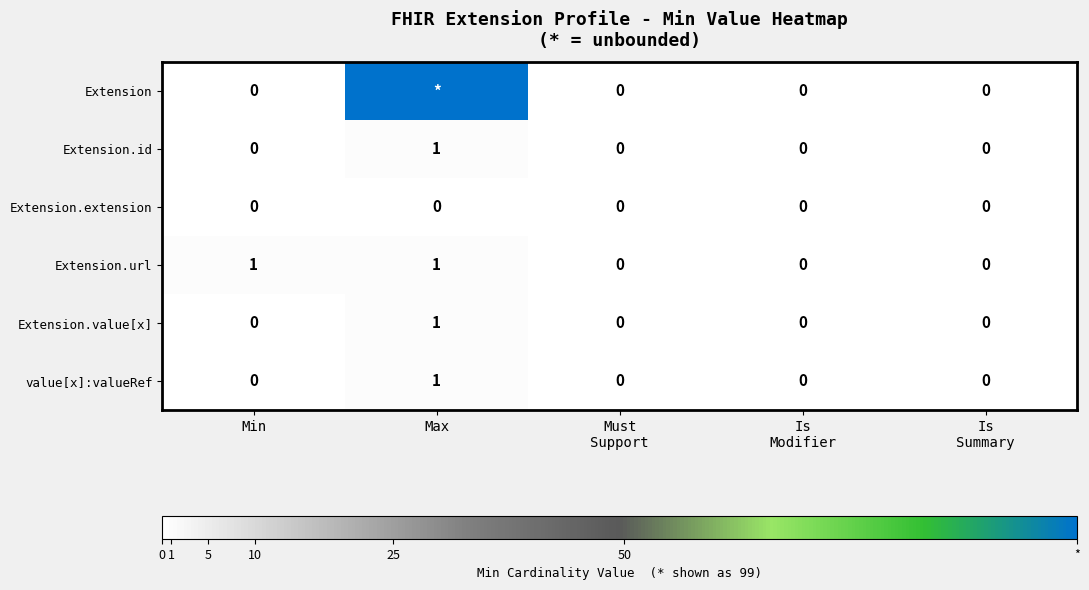

What is the highest value of the value[x]:valueRef series?

1